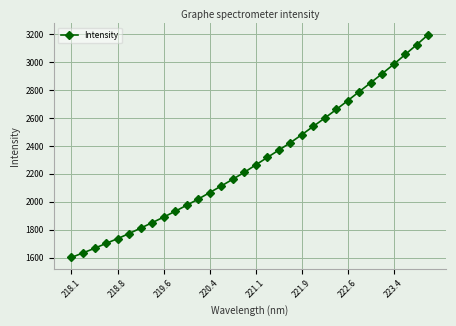

How many categories are shown in the chart?

32